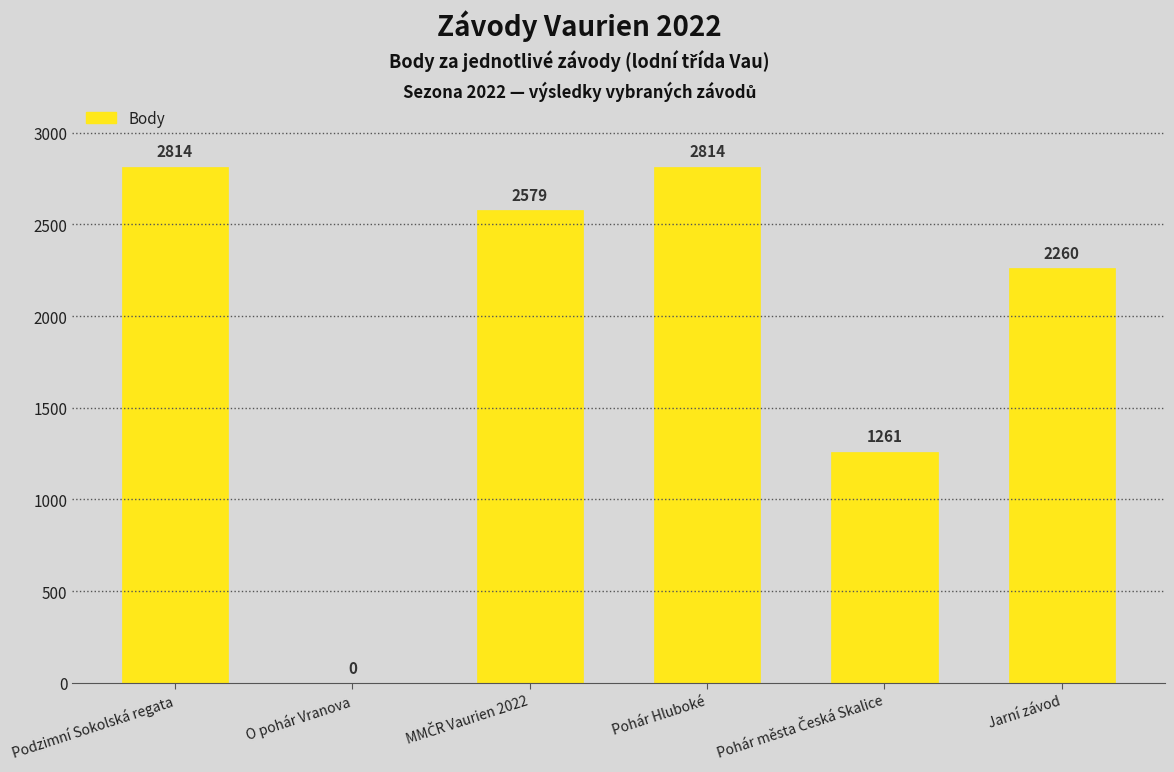

Between O pohár Vranova and Jarní závod, which is larger?

Jarní závod